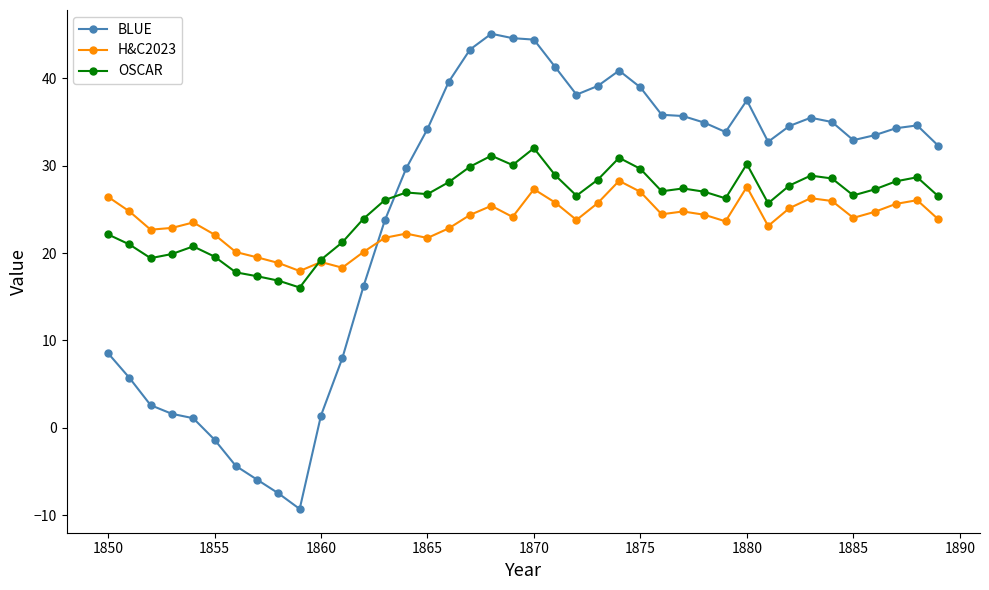

At how many categories does at least one series exceed 7?

40